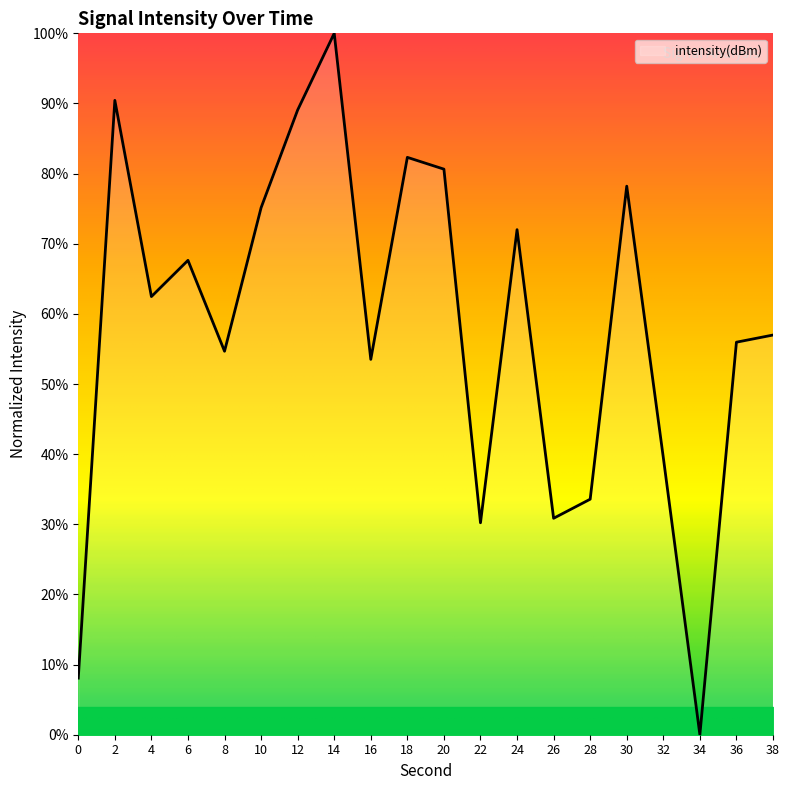

Which label corresponds to the largest value in the chart?

14